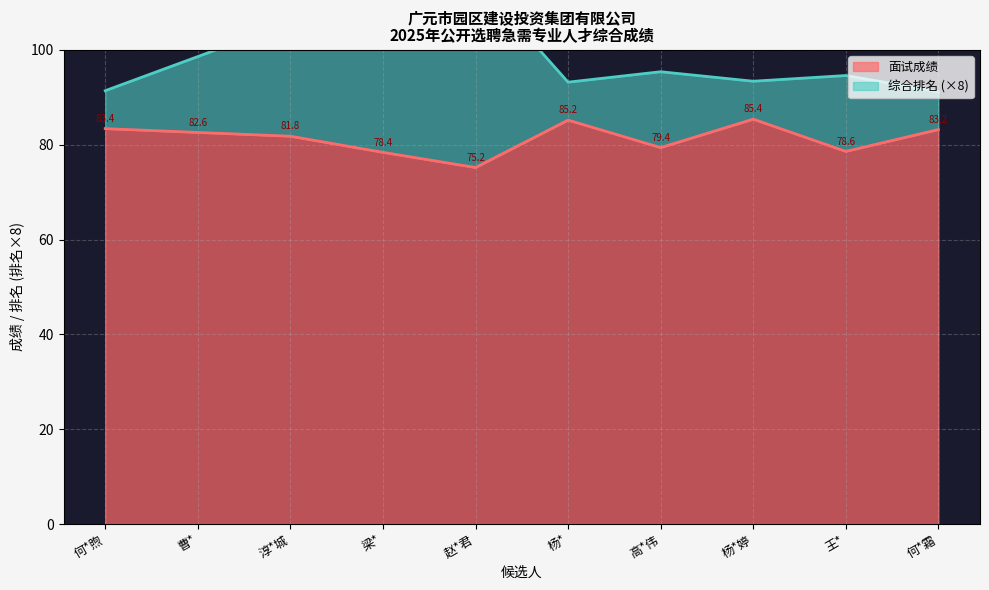

What is the label of the 4th point from the left?

梁*